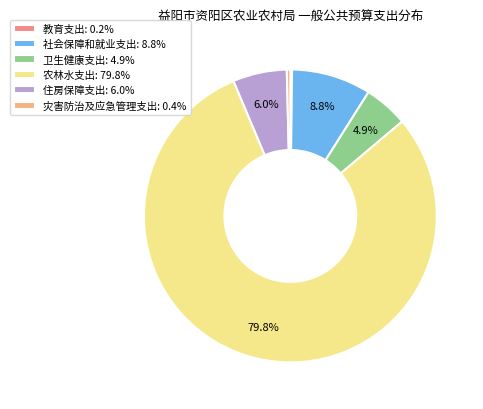

What portion of the pie excludes 住房保障支出: 6.0%?

94.0%